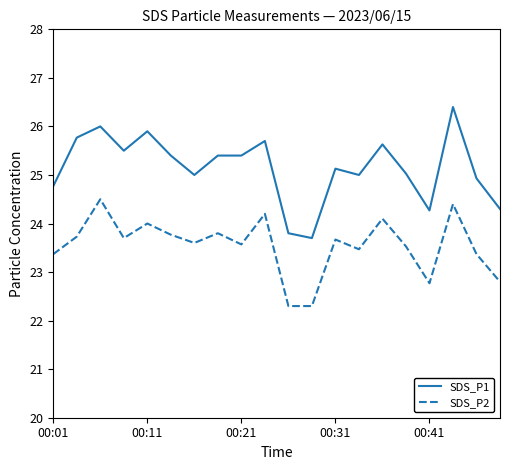

What is the difference between the second highest and second lowest values in the SDS_P1 series?

2.2